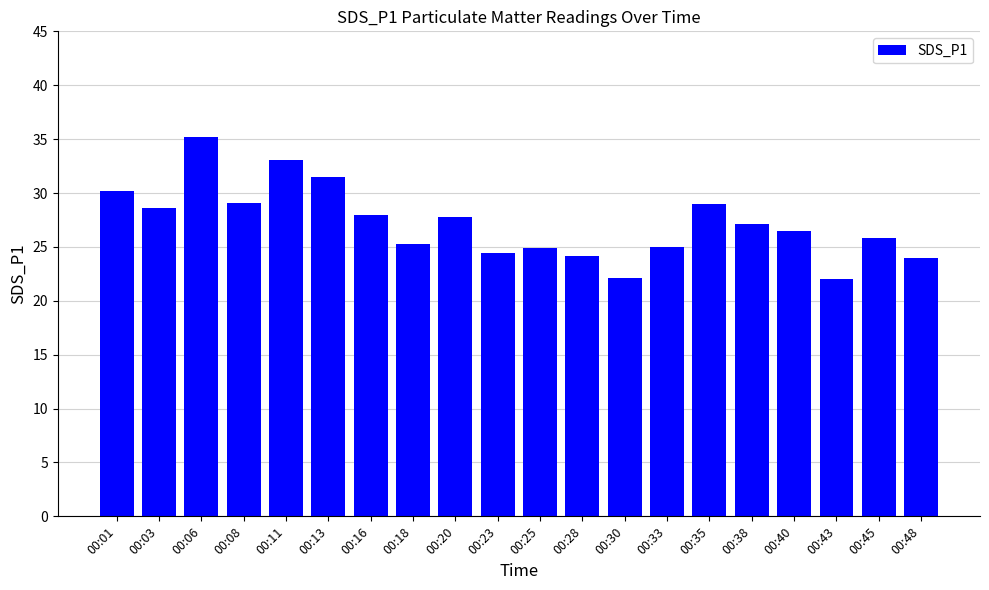

How many bars are there in total?

20